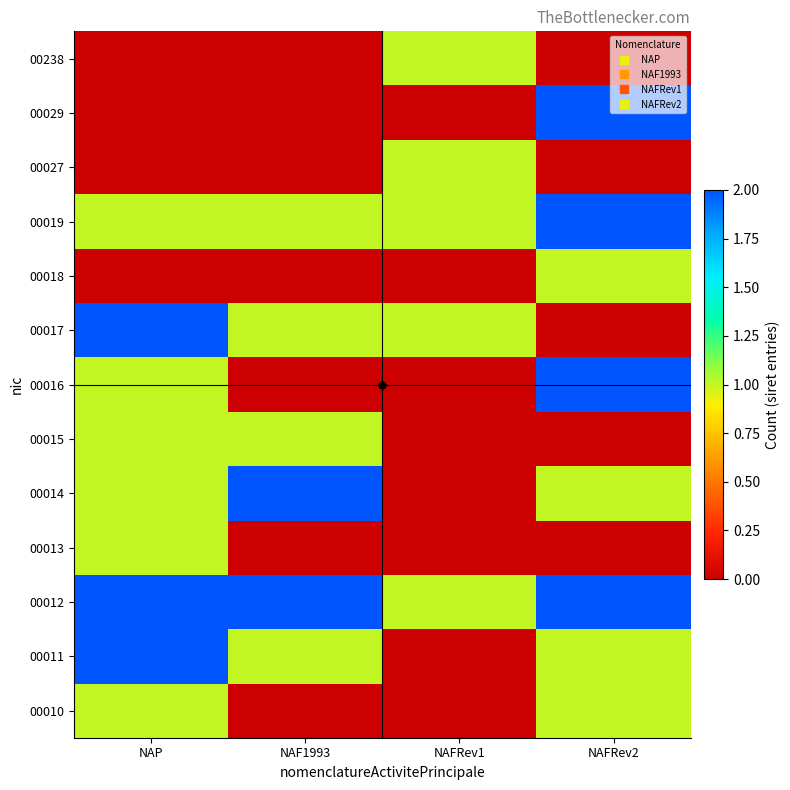

At which category is the sum across all series the highest?

NAP